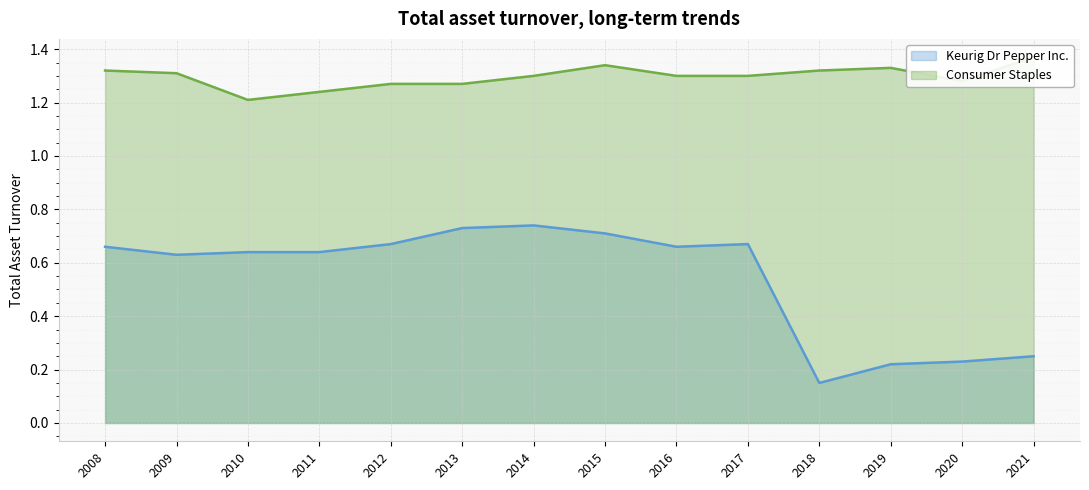

True or false: Consumer Staples has a value of 0.4 at 2012.

False